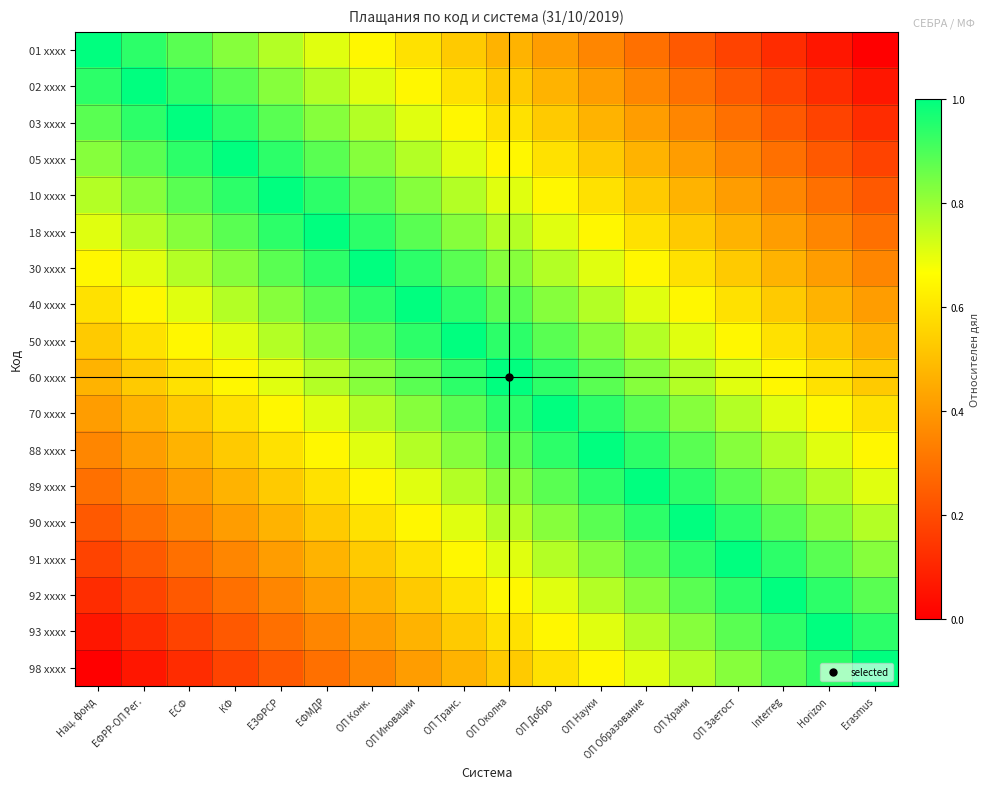

At which category does the chart reach its minimum across all series?

Erasmus